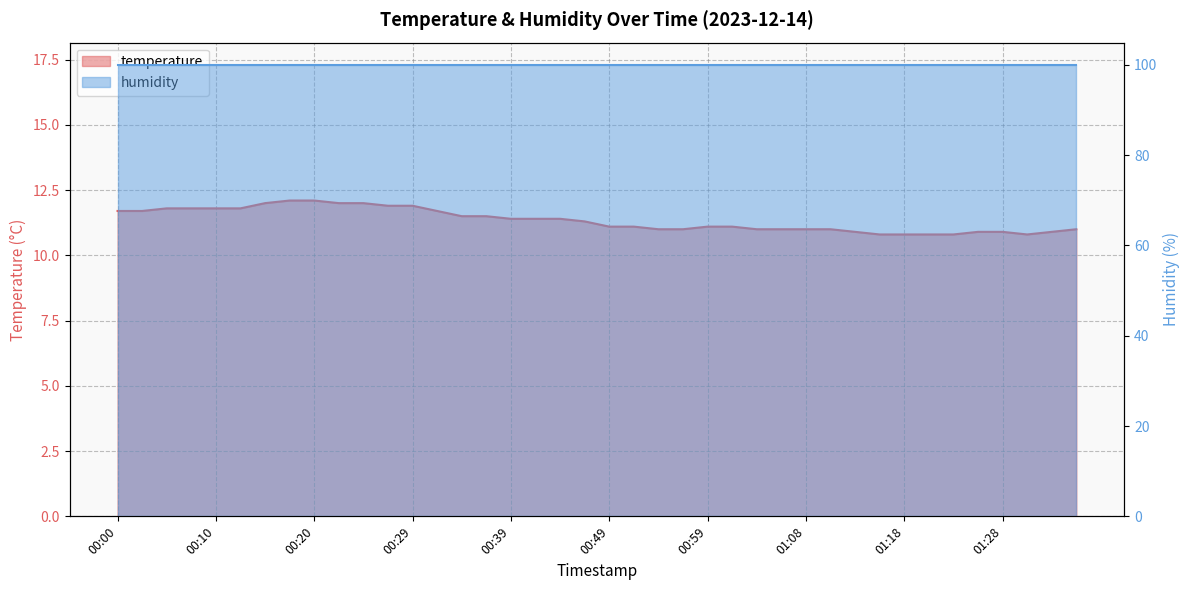

Reading left to right, extract all data points from this chart.

11.7	11.7	11.8	11.8	11.8	11.8	12.0	12.1	12.1	12.0	12.0	11.9	11.9	11.7	11.5	11.5	11.4	11.4	11.4	11.3	11.1	11.1	11.0	11.0	11.1	11.1	11.0	11.0	11.0	11.0	10.9	10.8	10.8	10.8	10.8	10.9	10.9	10.8	10.9	11.0